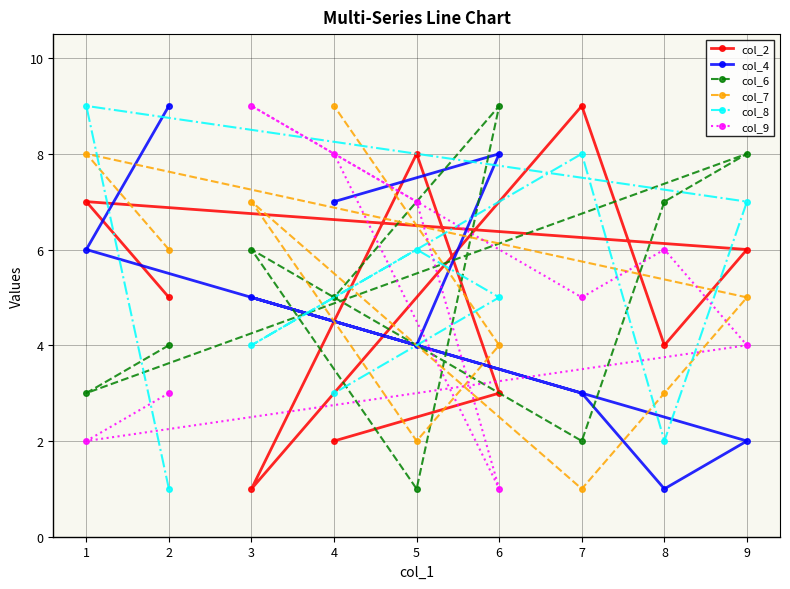

Reading left to right, what are all the values shown in this chart?

col_2: 1=7	2=5	3=1	4=2	5=8	6=3	7=9	8=4	9=6
col_4: 1=6	2=9	3=5	4=7	5=4	6=8	7=3	8=1	9=2
col_6: 1=3	2=4	3=6	4=5	5=1	6=9	7=2	8=7	9=8
col_7: 1=8	2=6	3=7	4=9	5=2	6=4	7=1	8=3	9=5
col_8: 1=9	2=1	3=4	4=3	5=6	6=5	7=8	8=2	9=7
col_9: 1=2	2=3	3=9	4=8	5=7	6=1	7=5	8=6	9=4